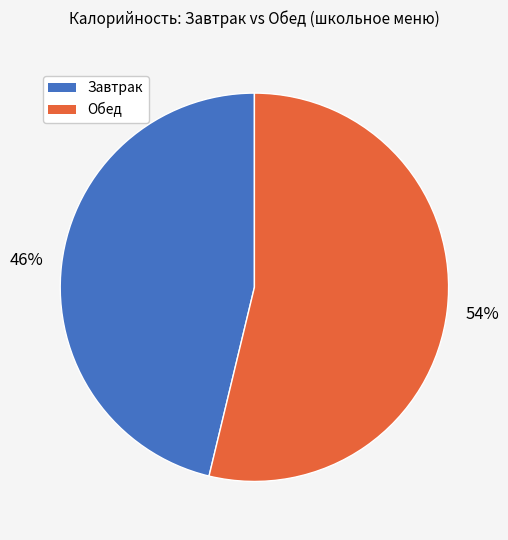

How many slices are in this pie chart?

2